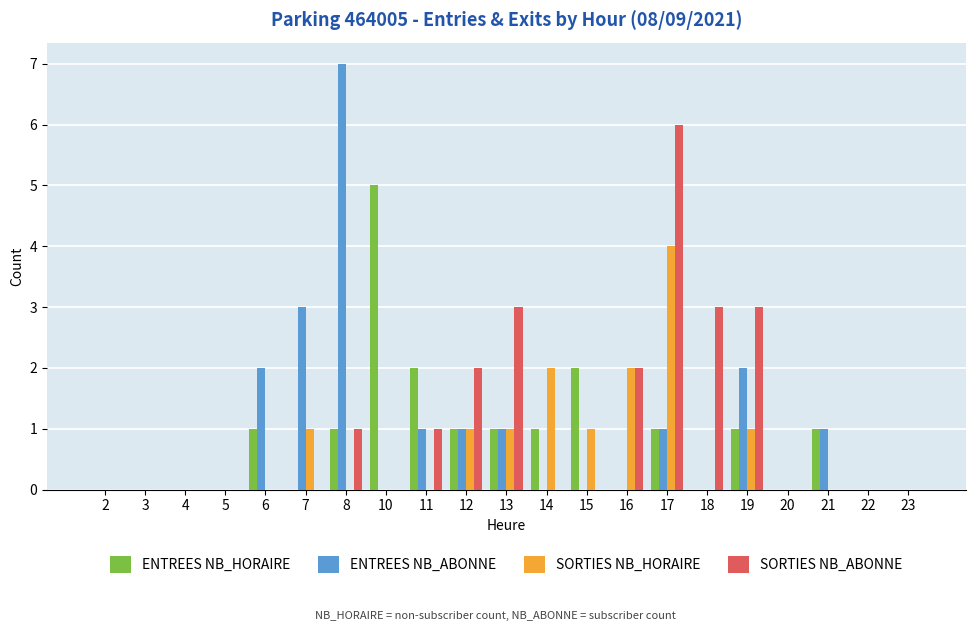

Which series has the largest range (max minus min)?

ENTREES NB_ABONNE